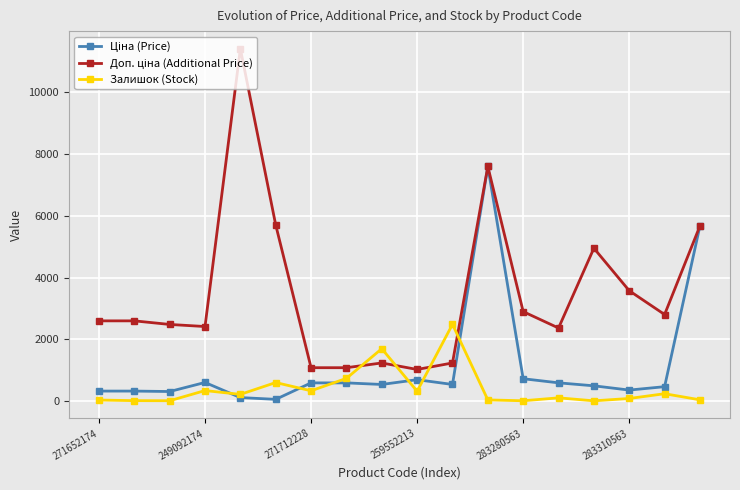

True or false: Залишок (Stock) has more than 1 points higher than both neighbors.

True